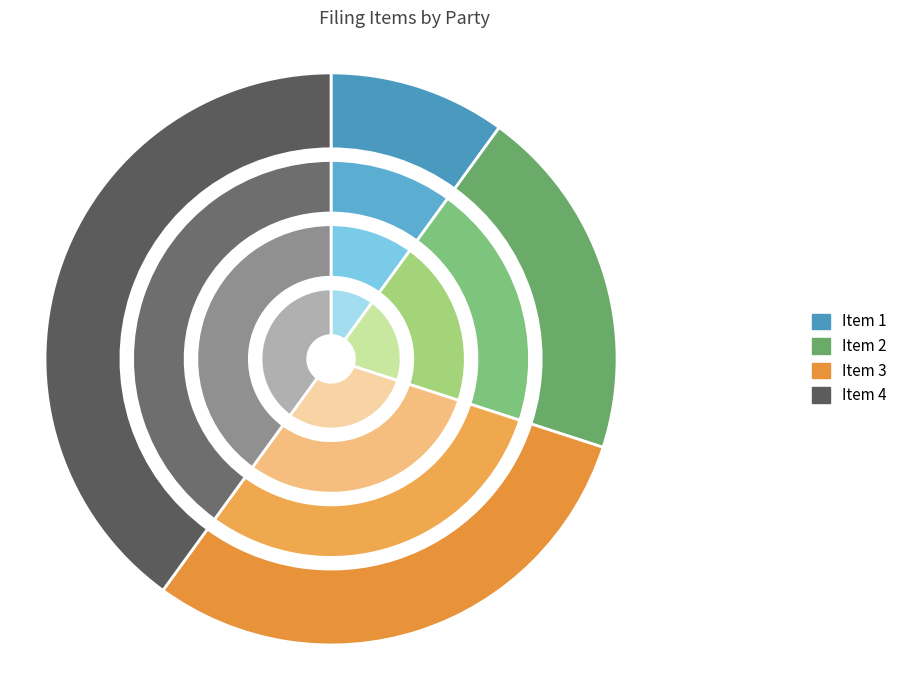

Rank the categories by value from lowest to highest.

1, 2, 3, 4